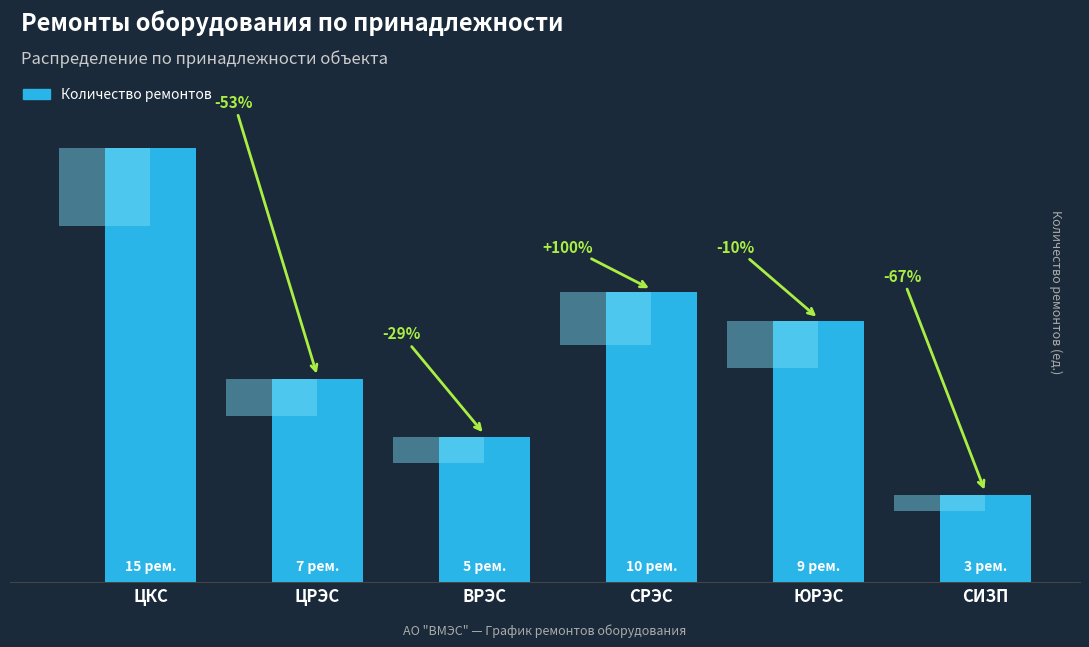

What is the sum of all values?

49